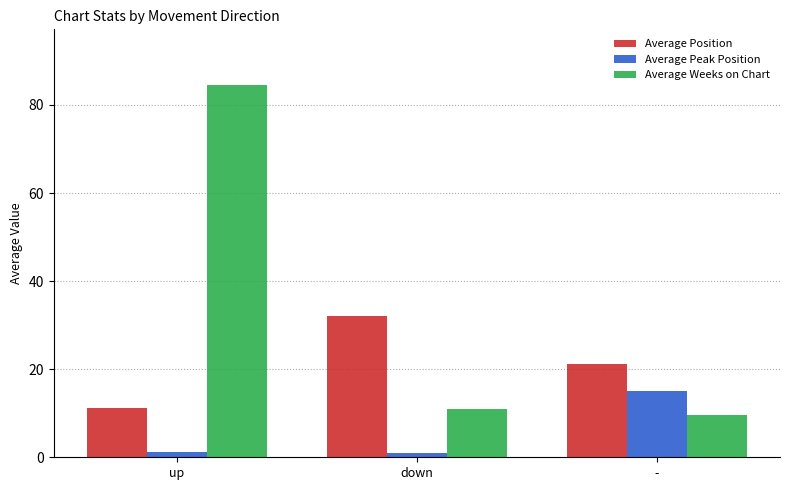

What is the total value across all series at down?

44.0